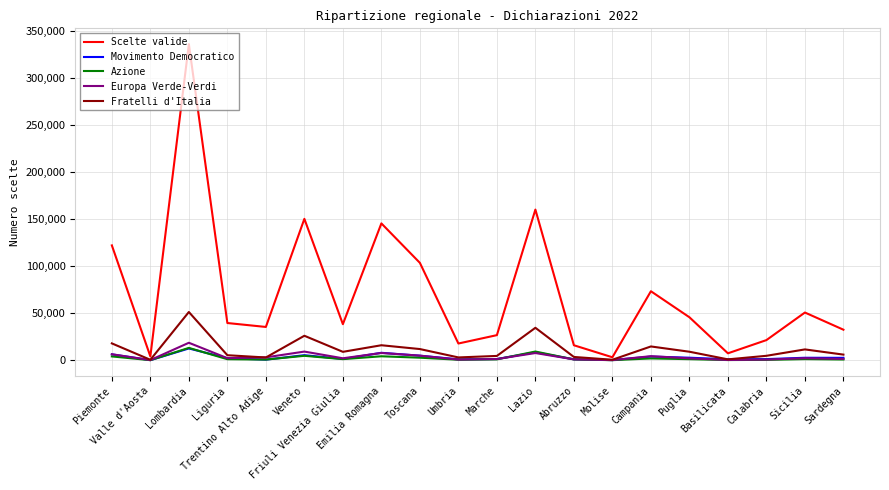

What is the maximum value shown in the chart?

336501